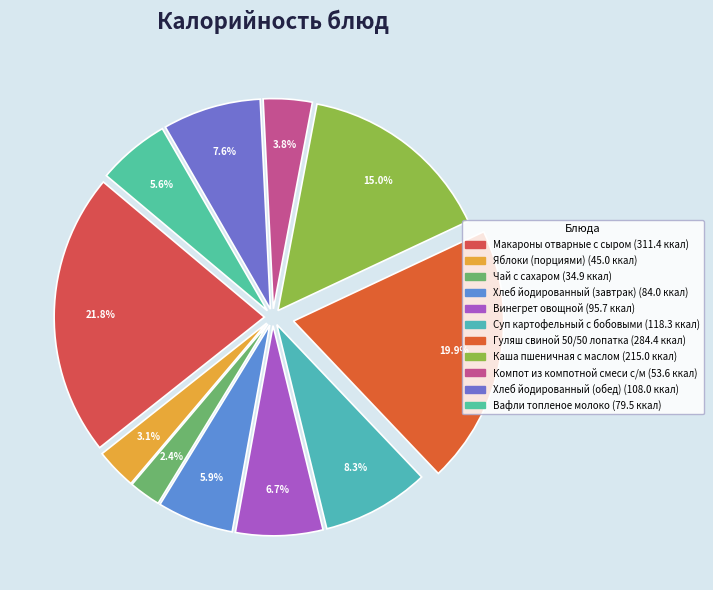

The Суп картофельный с бобовыми slice represents 1% of the pie. True or false?

False